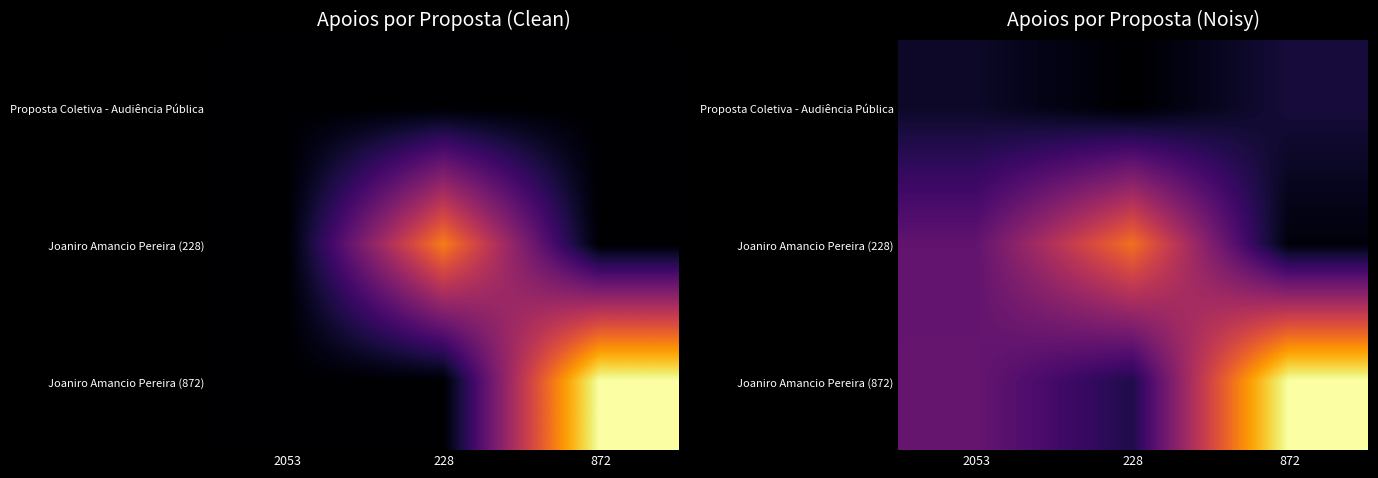

The Proposta Coletiva - Audiência Pública series shows 0.2 at 228. True or false?

True